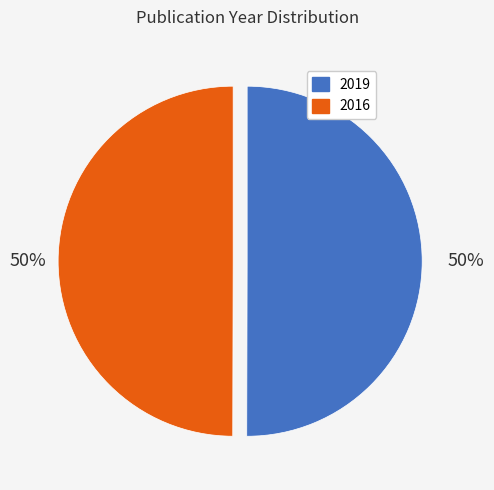

Approximately how many times larger is the value at 2016 compared to 2019?

1.0